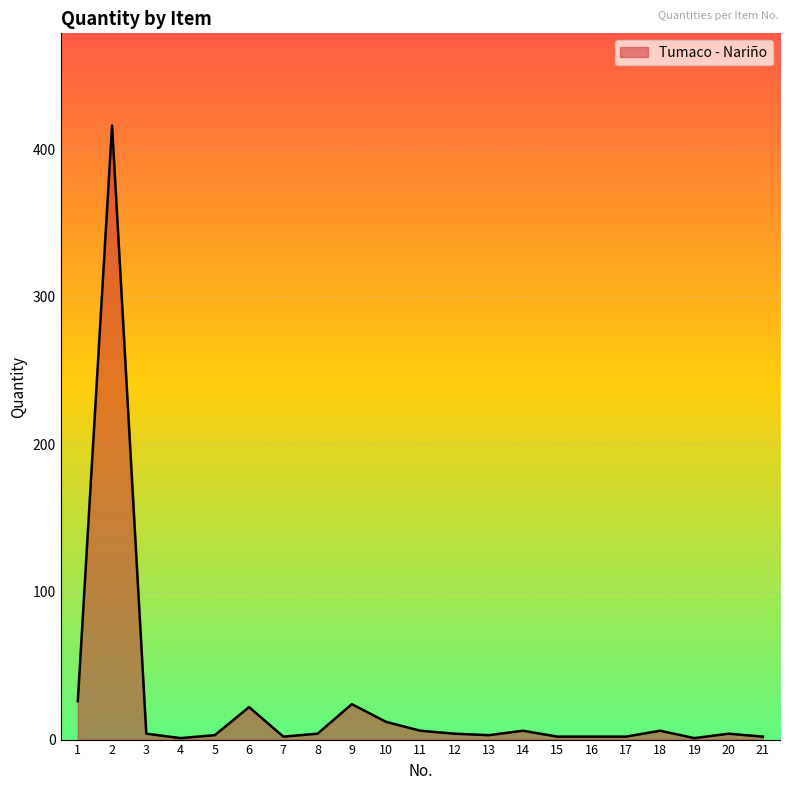

What is the greatest value displayed?

416